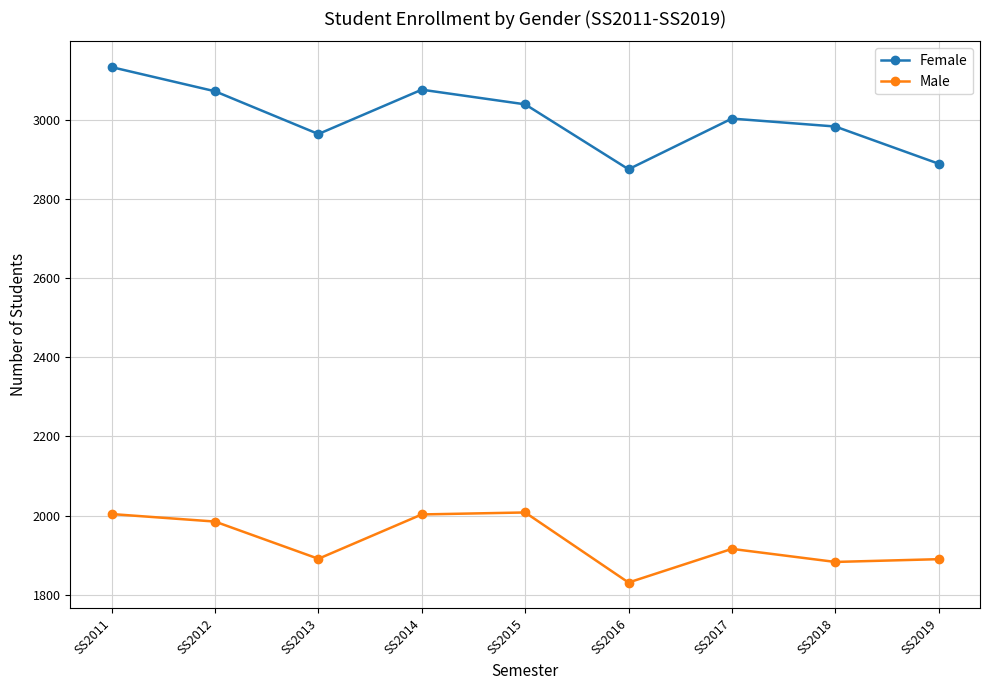

At how many categories does at least one series exceed 3120?

1